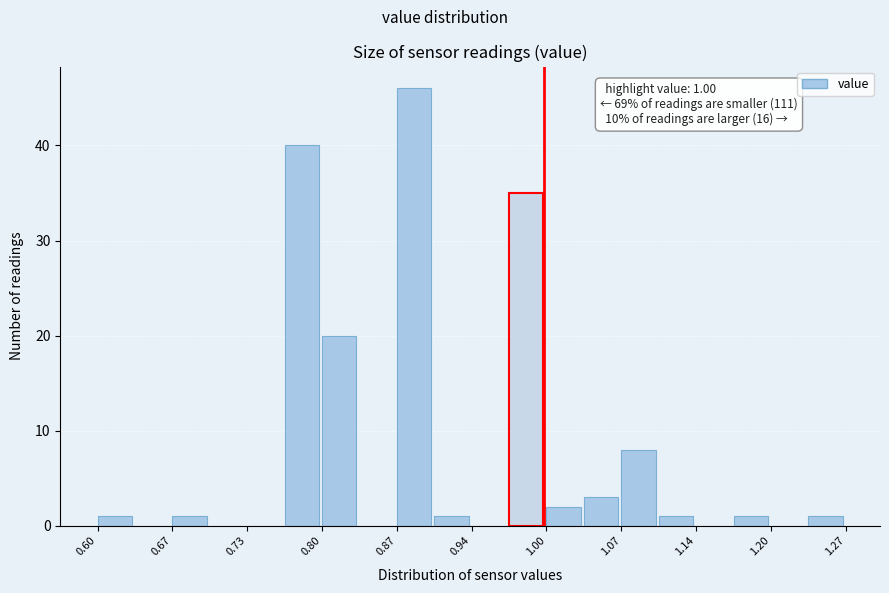

Read against the x-axis, roughly where is the centre of the tallest bar?

0.88